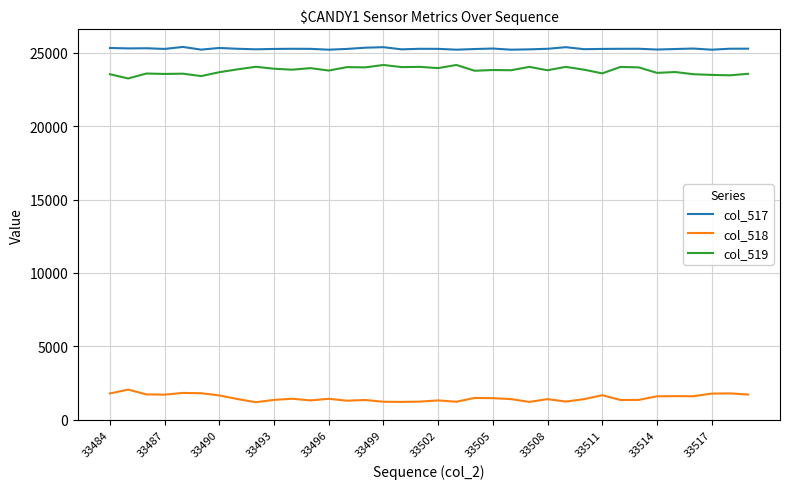

What is the difference between the maximum and minimum values in the col_519 series?

919